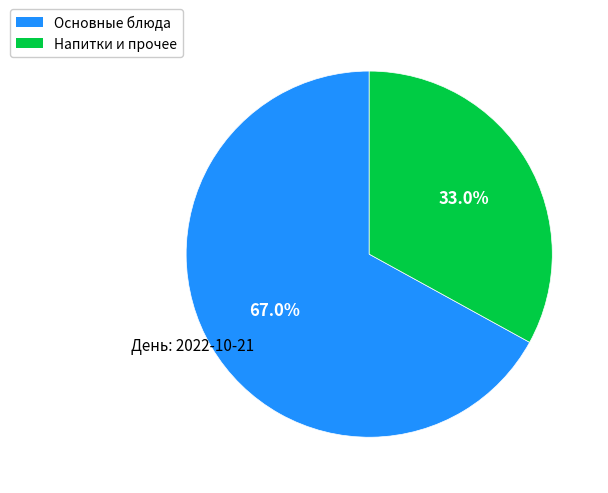

Is there any slice that represents more than half of the pie?

Yes